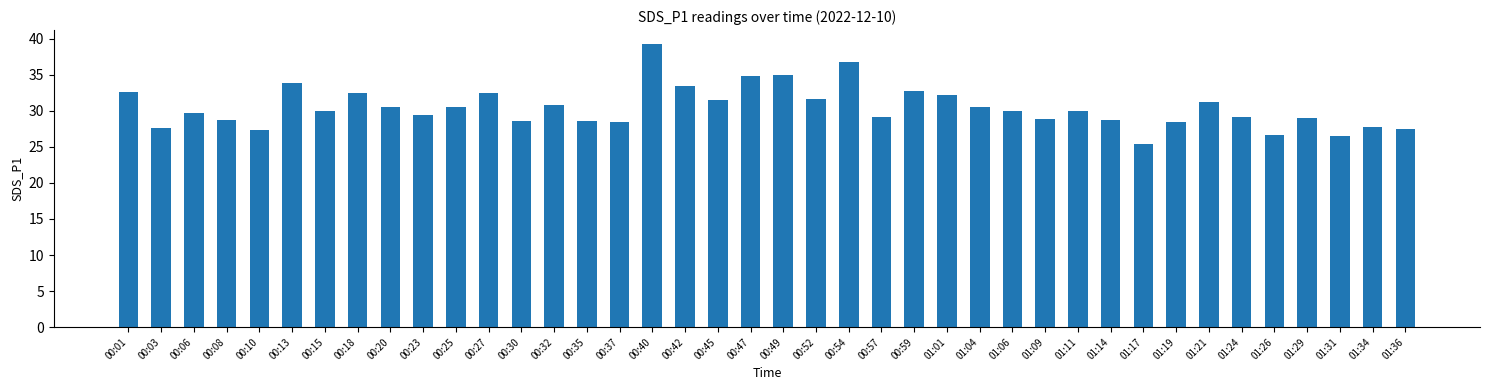

Approximately how many times larger is the value at 00:06 compared to 00:25?

1.0